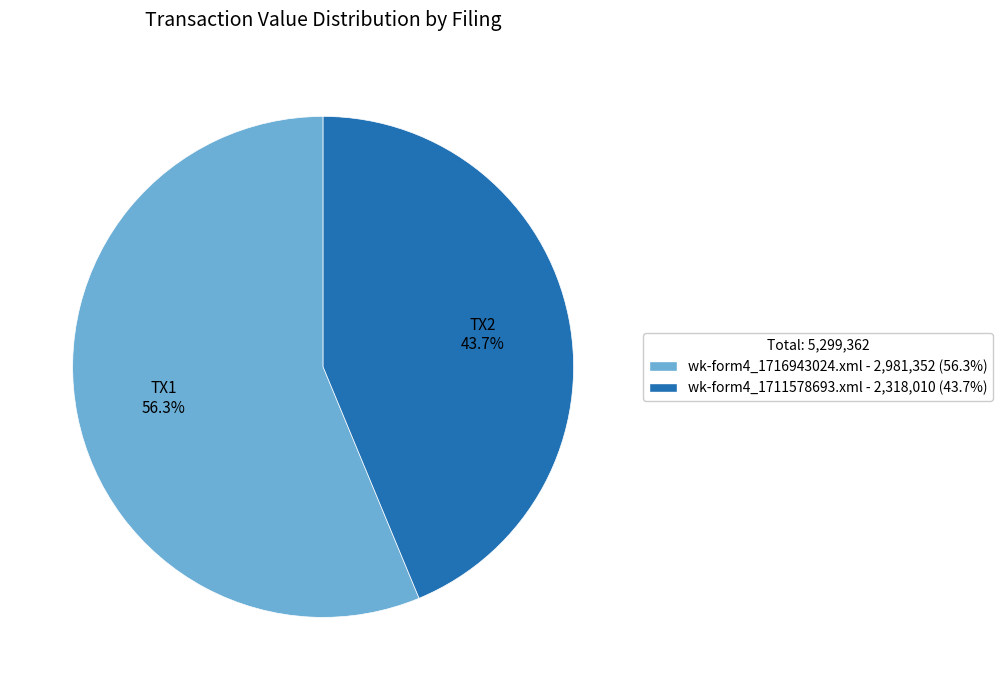

To the nearest percent, what percentage of the pie is wk-form4_1716943024.xml?

56%